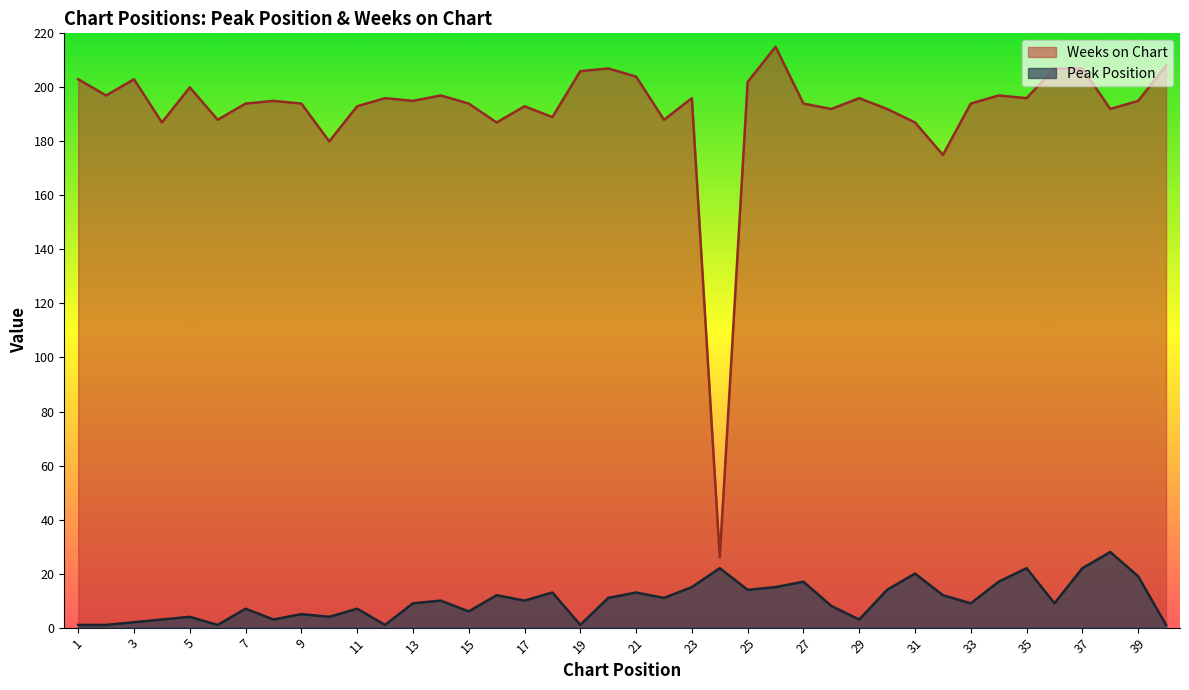

Between 20 and 19, which is larger?

20